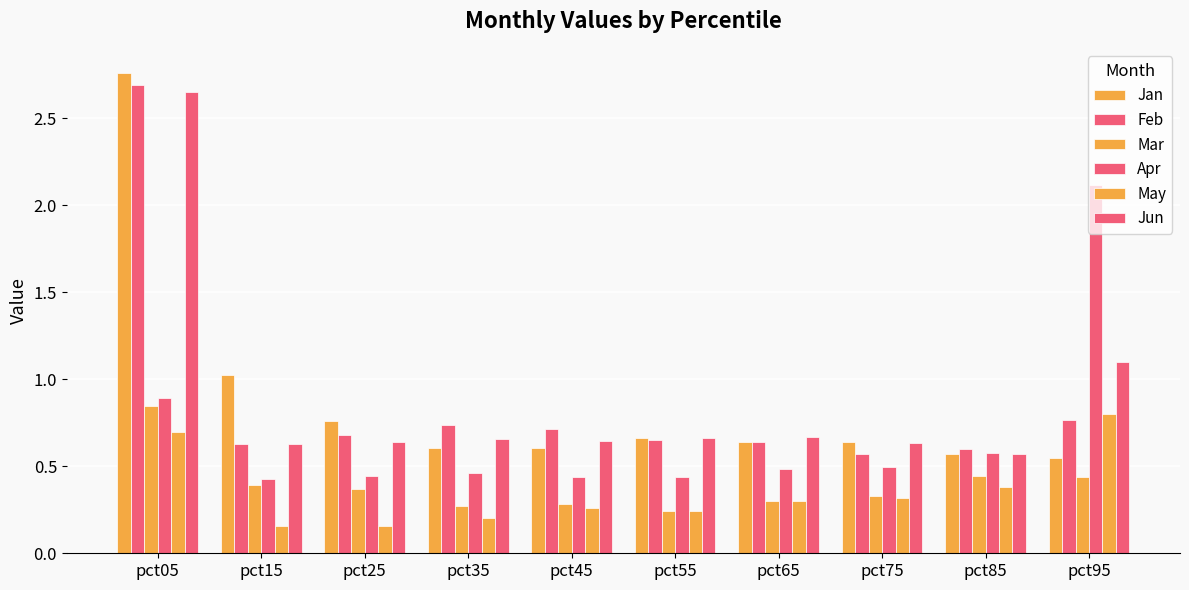

Rank the series at pct95 from highest to lowest value.

Apr, Jun, May, Feb, Jan, Mar